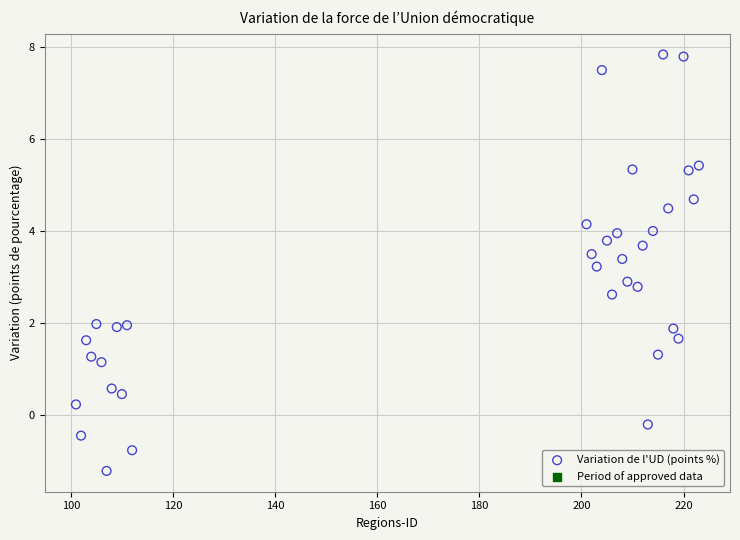

What is the range of Y values (max minus min)?

9.1